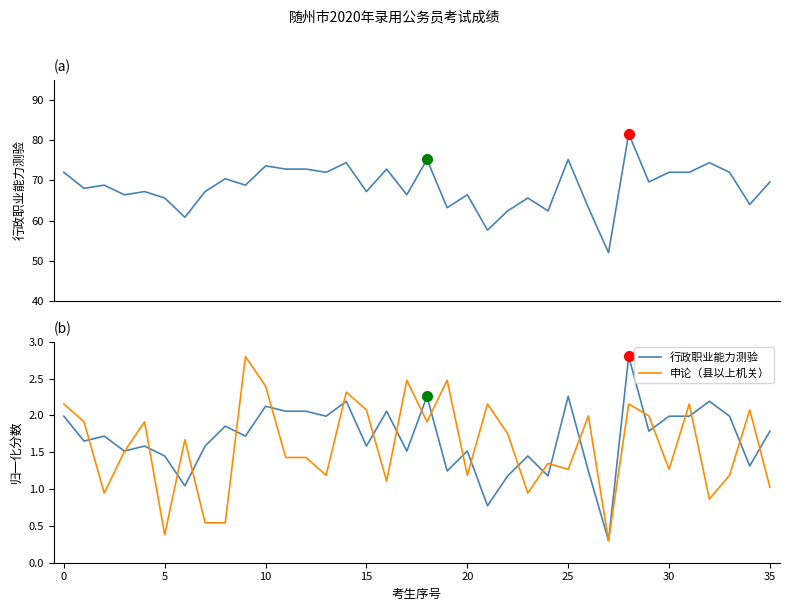

Reading right to left, list all the values displayed in this chart.

行政职业能力测验: 1.8	1.3	2.0	2.2	2.0	2.0	1.8	2.8	0.3	1.2	2.3	1.2	1.4	1.2	0.8	1.5	1.2	2.3	1.5	2.1	1.6	2.2	2.0	2.1	2.1	2.1	1.7	1.9	1.6	1.0	1.4	1.6	1.5	1.7	1.7	2.0
申论（县以上机关）: 1.0	2.1	1.2	0.9	2.2	1.3	2.0	2.2	0.3	2.0	1.3	1.3	0.9	1.8	2.2	1.2	2.5	1.9	2.5	1.1	2.1	2.3	1.2	1.4	1.4	2.4	2.8	0.5	0.5	1.7	0.4	1.9	1.5	0.9	1.9	2.2